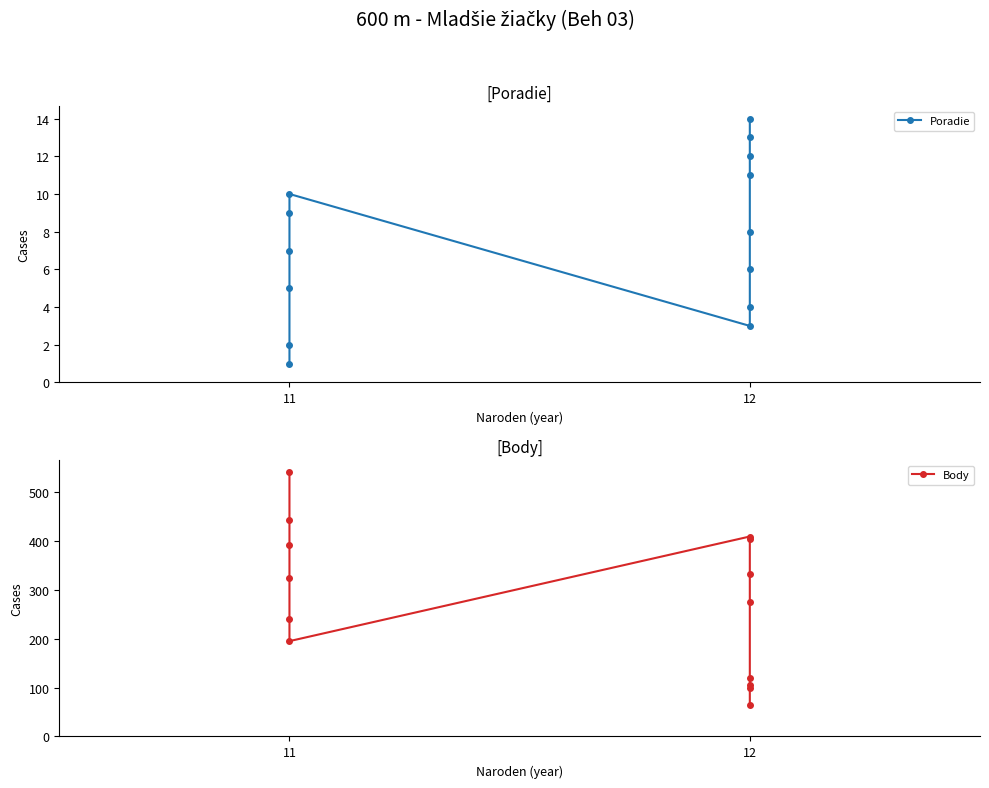

List the series in order of their peak value, highest first.

Body, Poradie